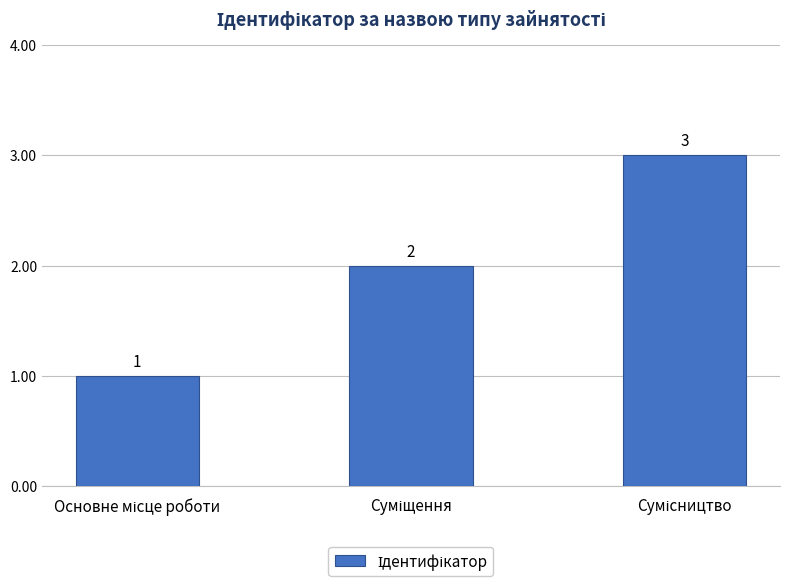

What is the value of the 2nd bar from the left?

2